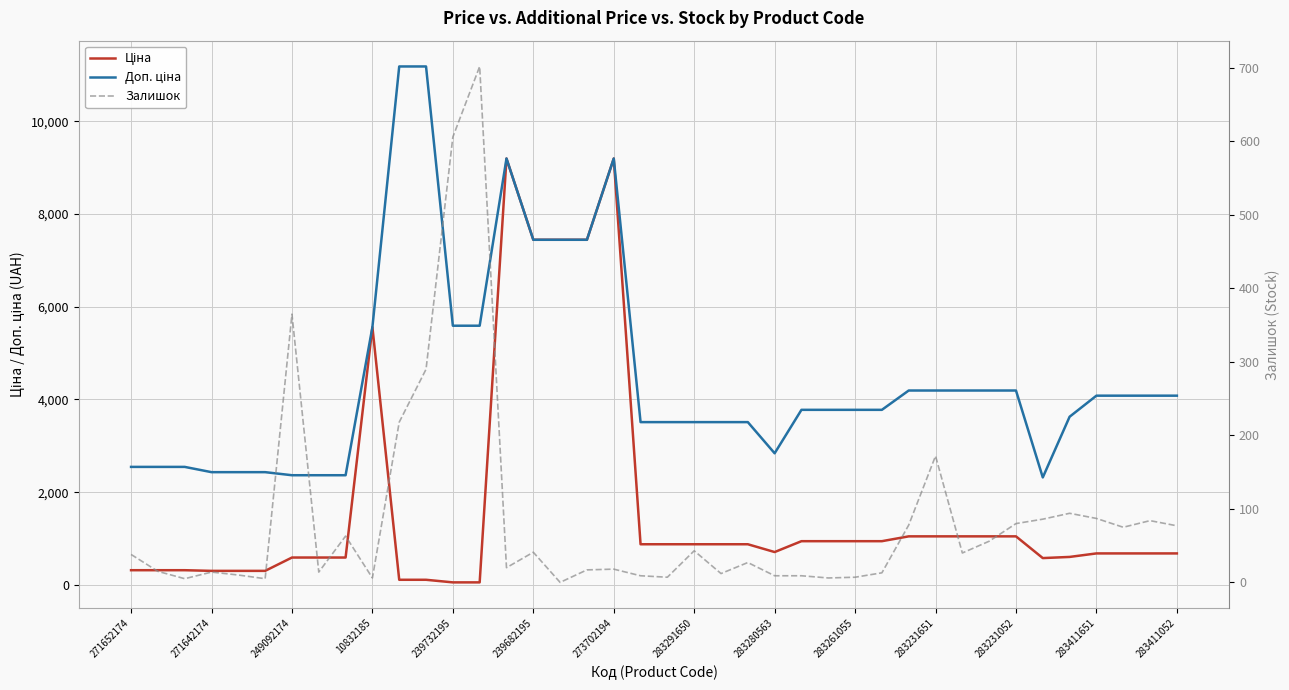

Rank the series at 249092174 from highest to lowest value.

Доп. ціна, Ціна, Залишок